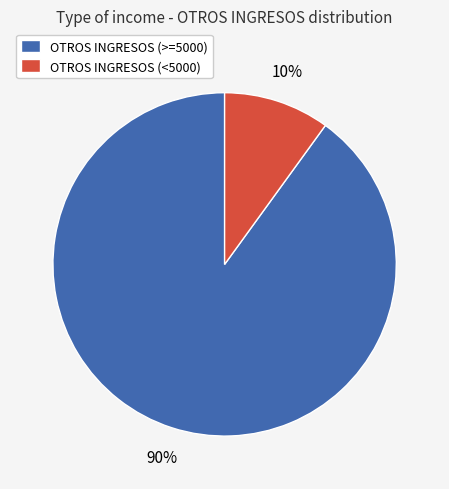

To the nearest percent, what percentage of the pie is OTROS INGRESOS (<5000)?

10%